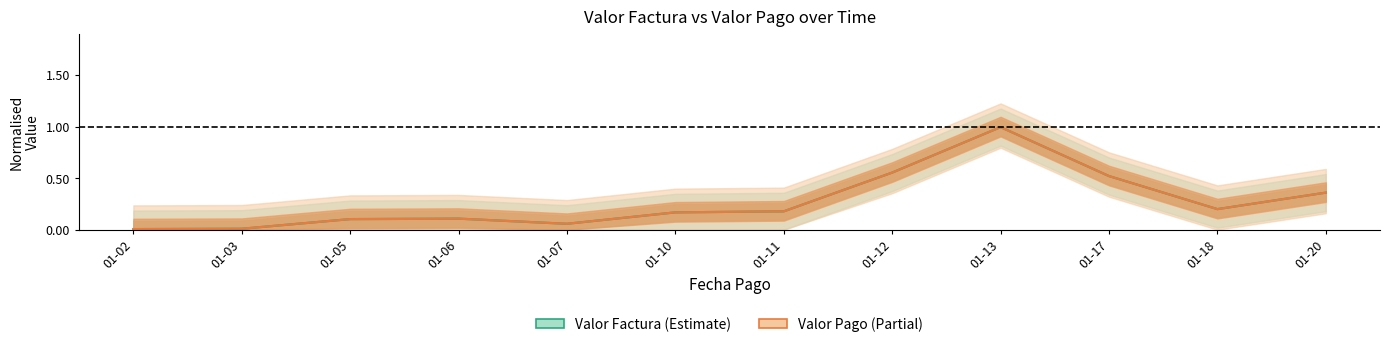

Which series has the largest total across all categories?

Valor Factura